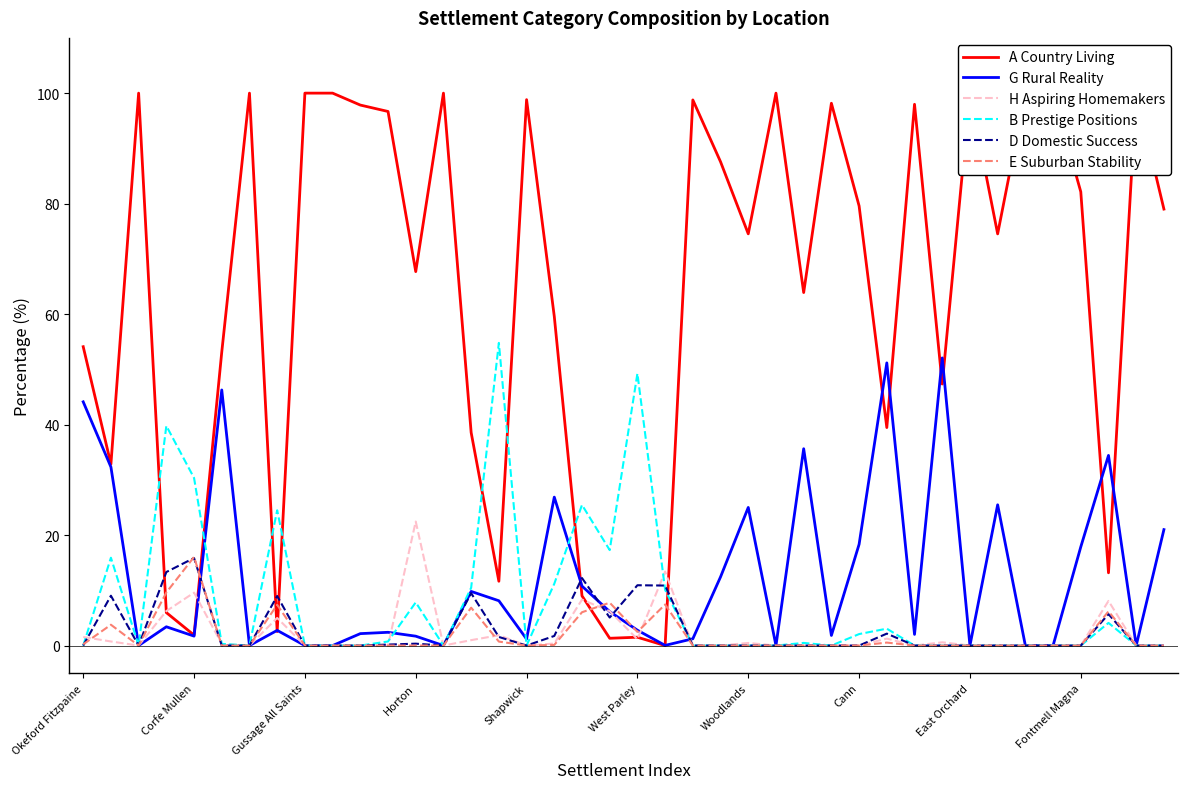

What is the highest value of the E Suburban Stability series?

16.0